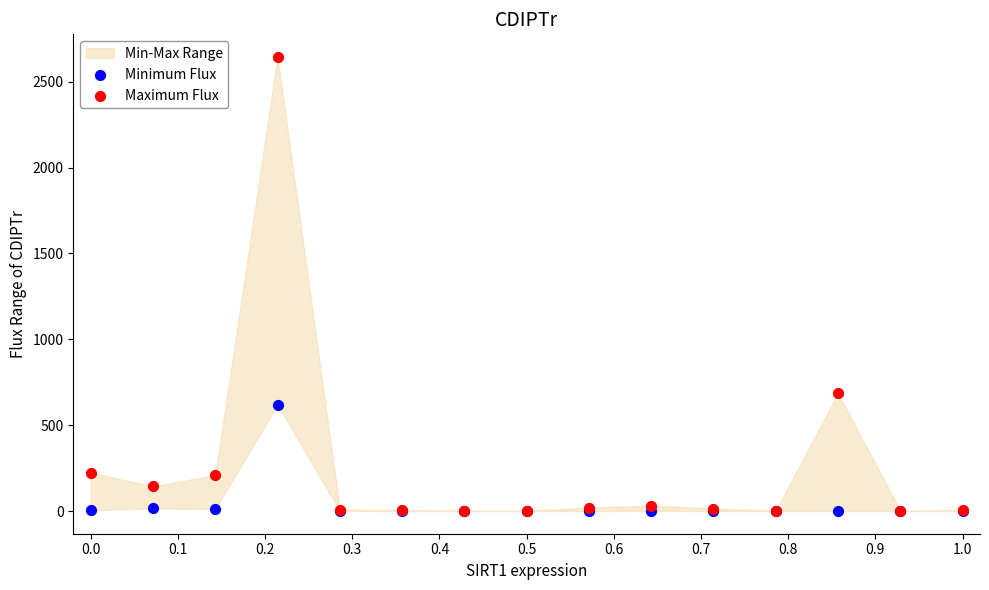

In the Maximum Flux series, what Y value is closest to 1322?

685